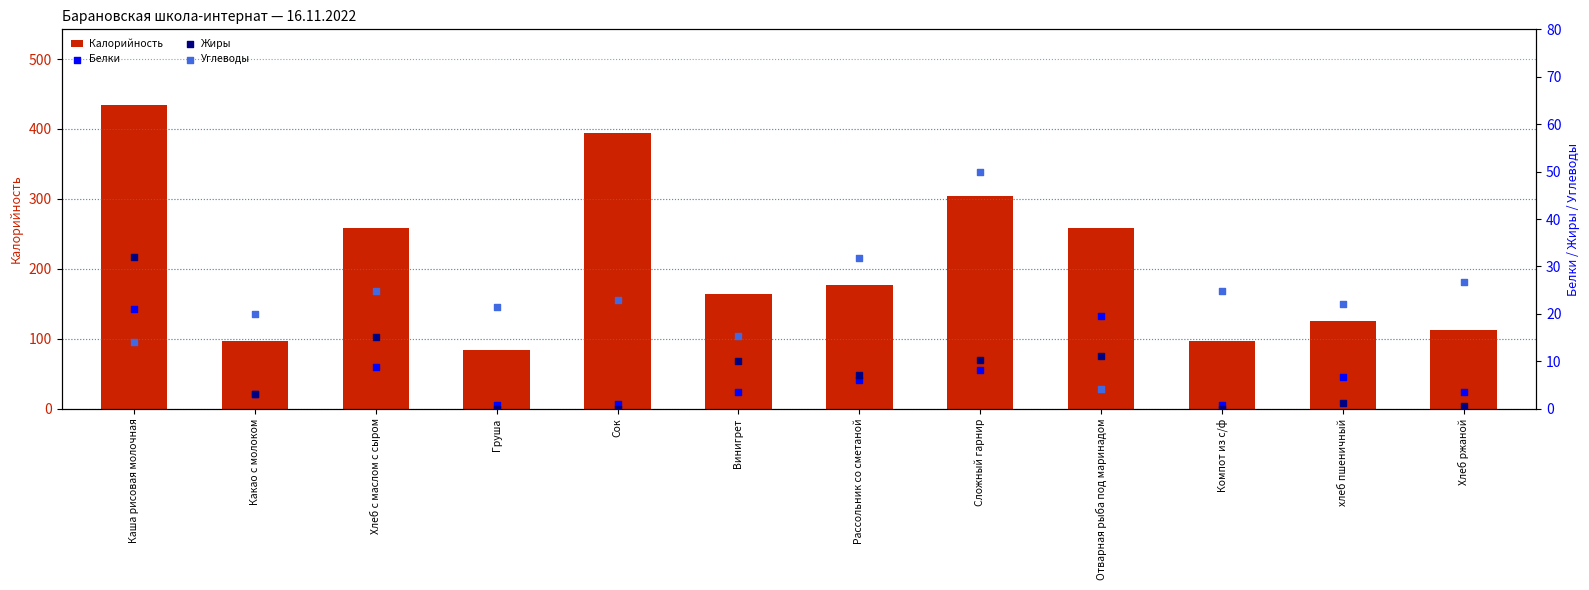

Which series reaches the minimum Y coordinate?

Жиры